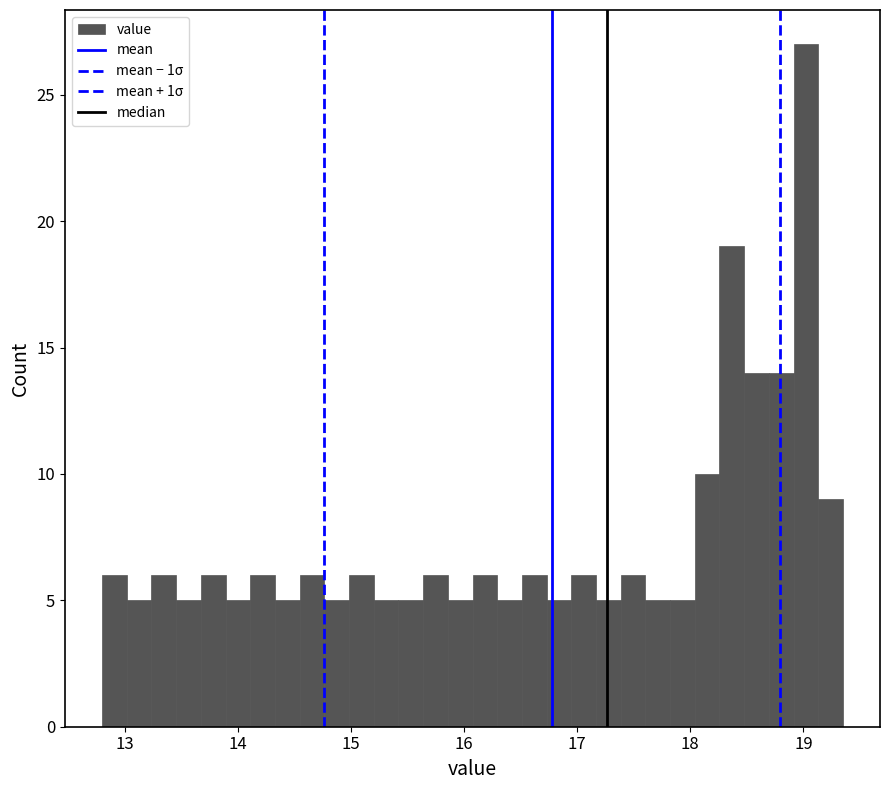

Read against the x-axis, roughly where is the centre of the tallest bar?

19.0